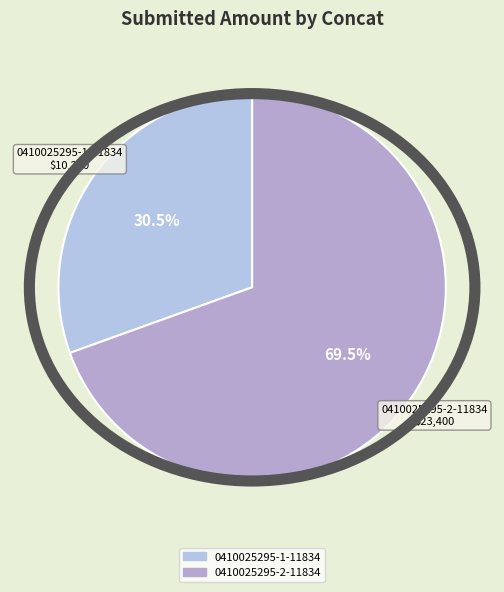

What is the smallest slice in the pie chart?

0410025295-1-11834